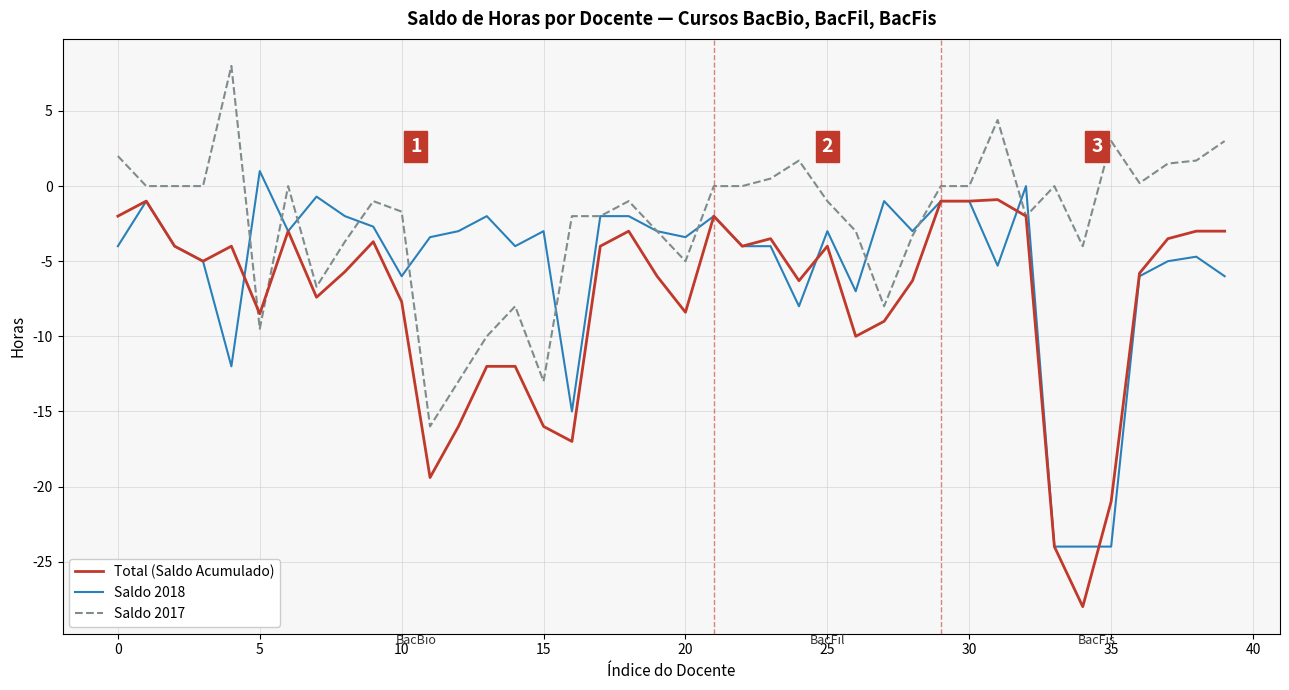

True or false: Total (Saldo Acumulado) and Saldo 2018 intersect in this chart.

True